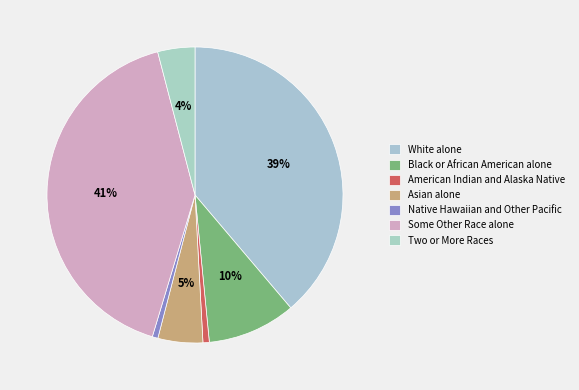

Approximately how many times larger is the value at Black or African American alone compared to Asian alone?

2.0